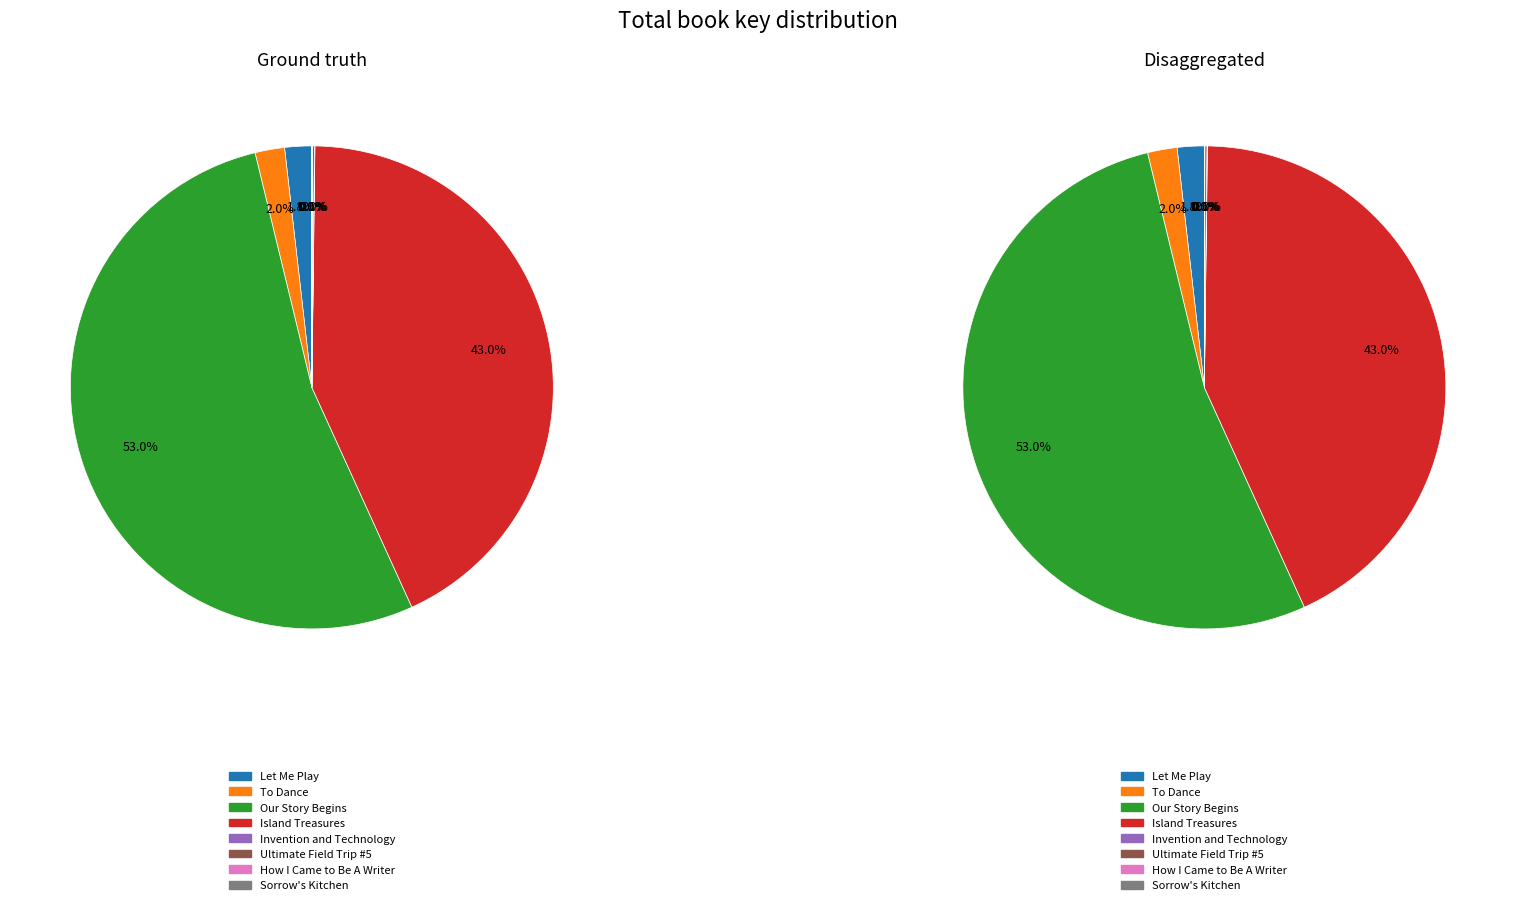

To the nearest percent, what portion does To Dance represent?

2%